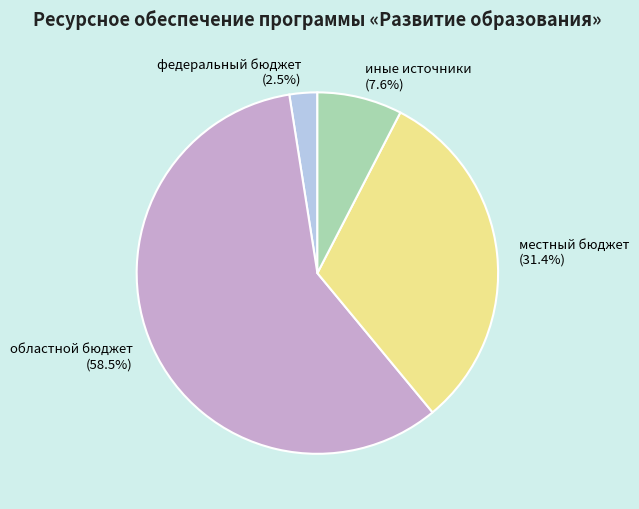

Is иные источники the majority of the pie?

No